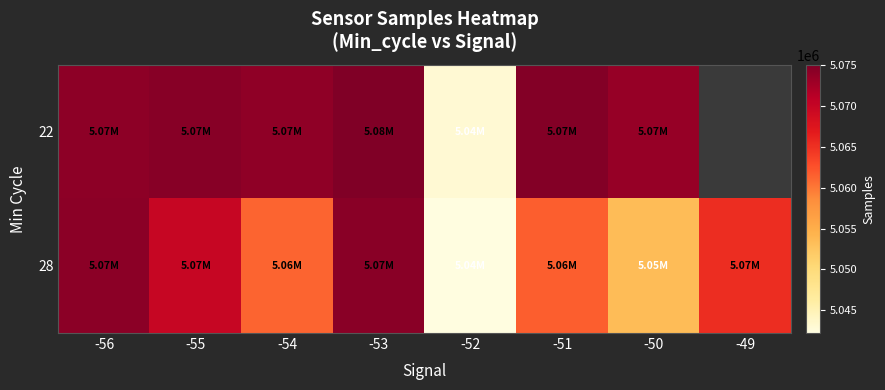

At which category is the sum across all series the highest?

-53